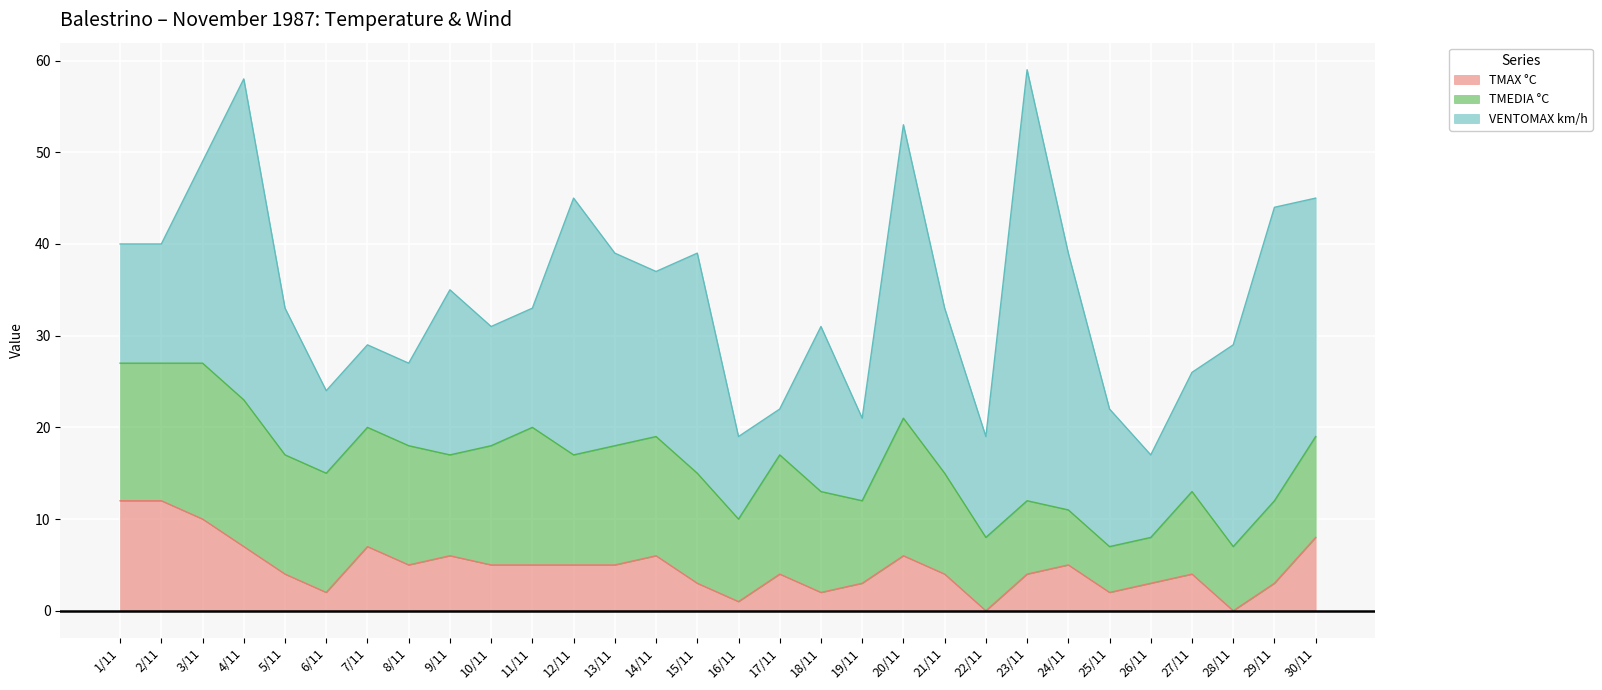

After their last crossing, which series has the higher values: VENTOMAX km/h or TMEDIA °C?

VENTOMAX km/h